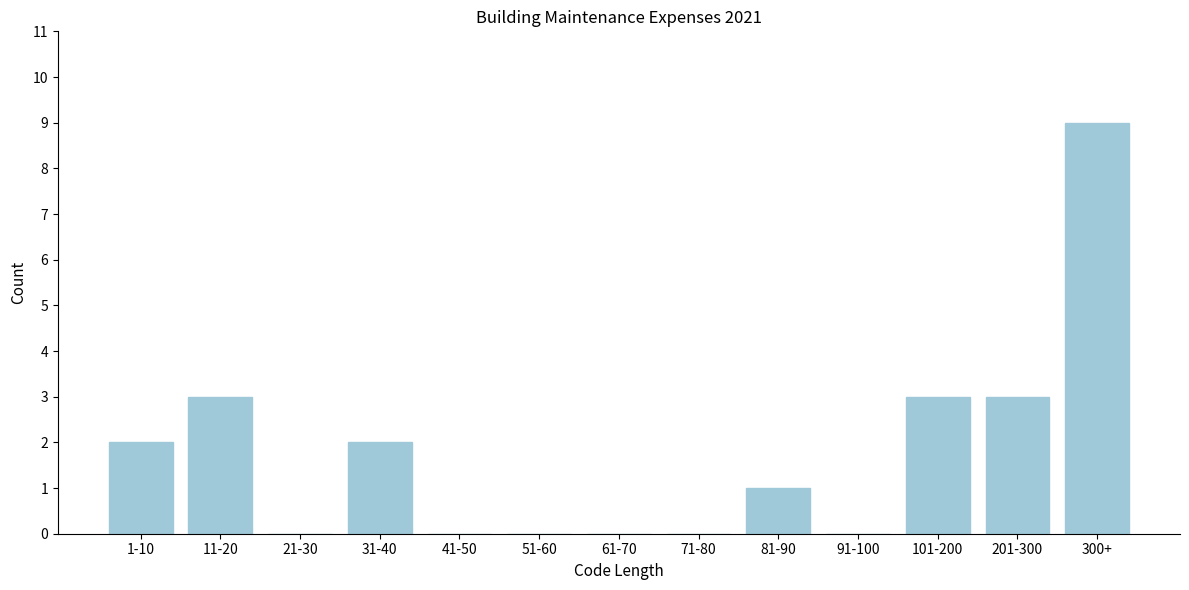

Reading right to left, list all the values displayed in this chart.

300+=9	201-300=3	101-200=3	91-100=0	81-90=1	71-80=0	61-70=0	51-60=0	41-50=0	31-40=2	21-30=0	11-20=3	1-10=2